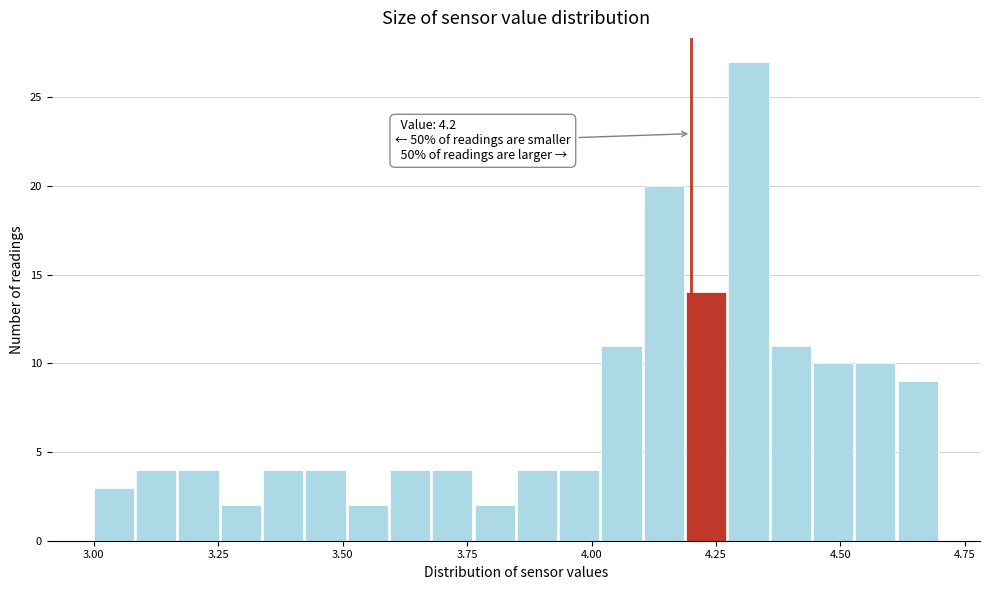

Read against the x-axis, roughly where is the centre of the tallest bar?

4.30